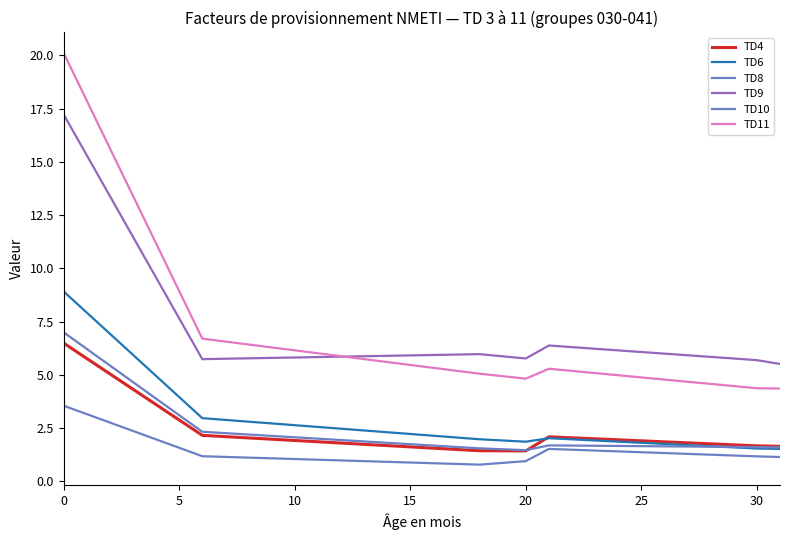

What is the maximum value for TD10?

3.6